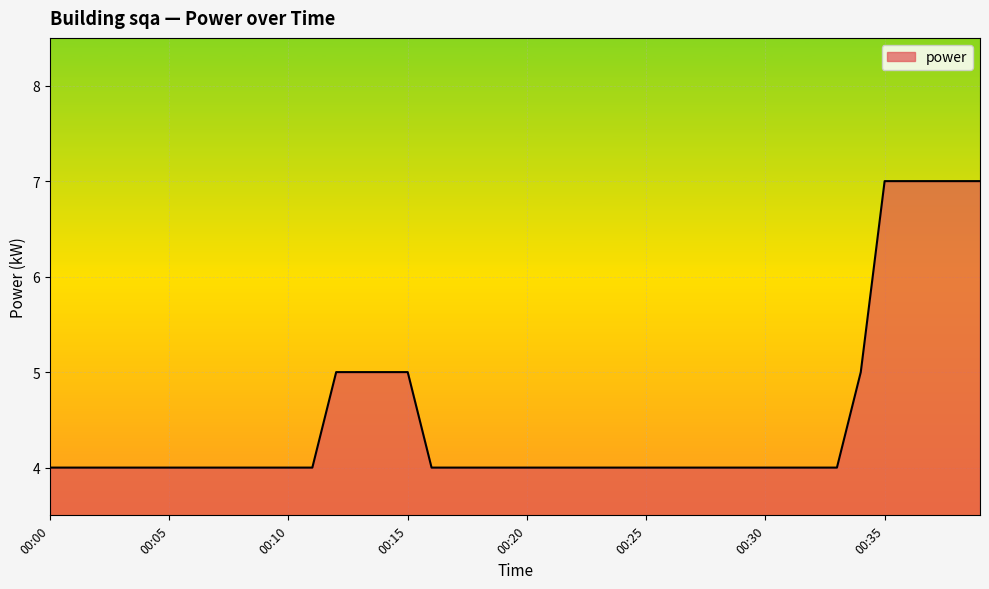

What is the smallest value displayed?

4